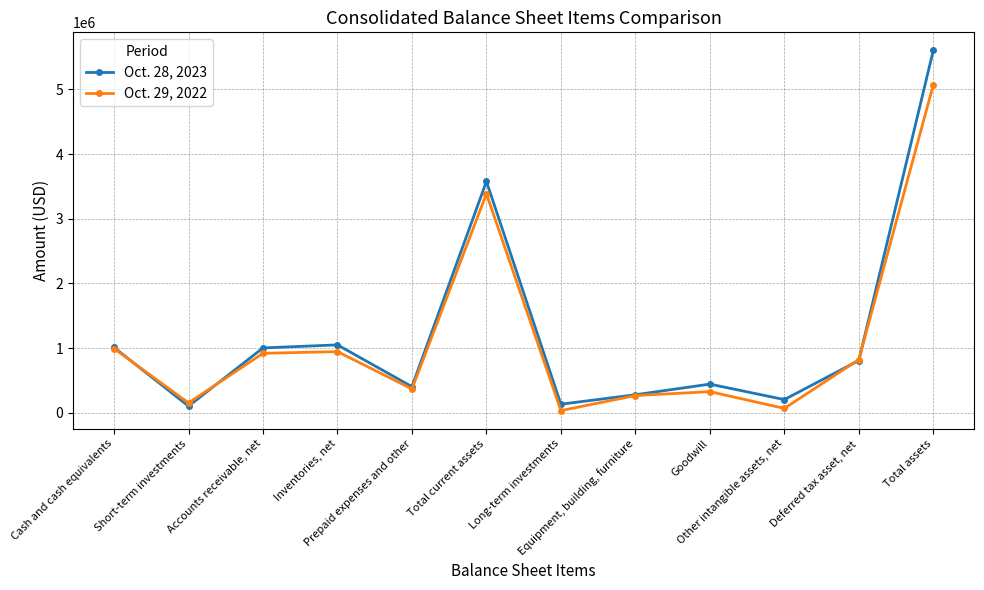

Is it true that Oct. 28, 2023 equals 405694 at Prepaid expenses and other?

True